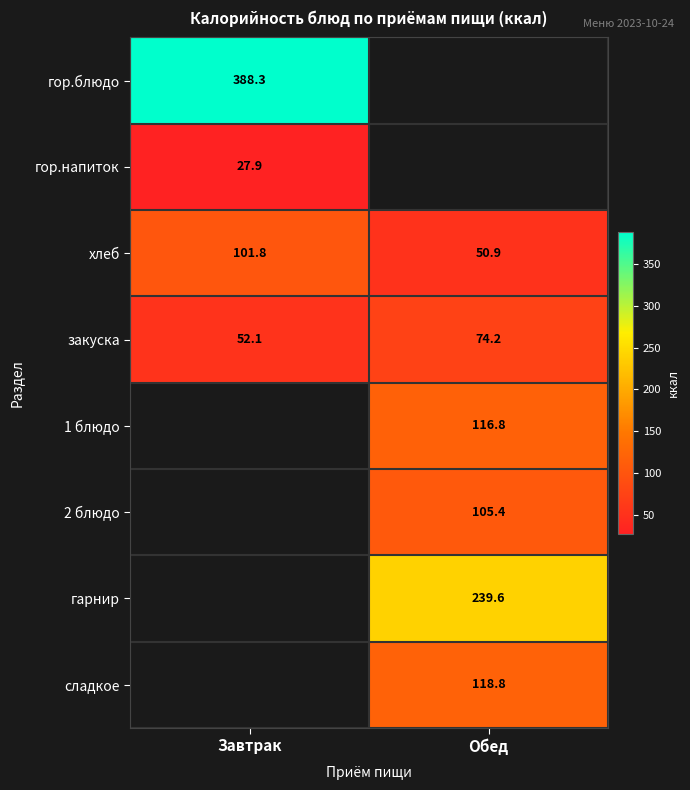

What is the approximate value of закуска at Обед?

74.2